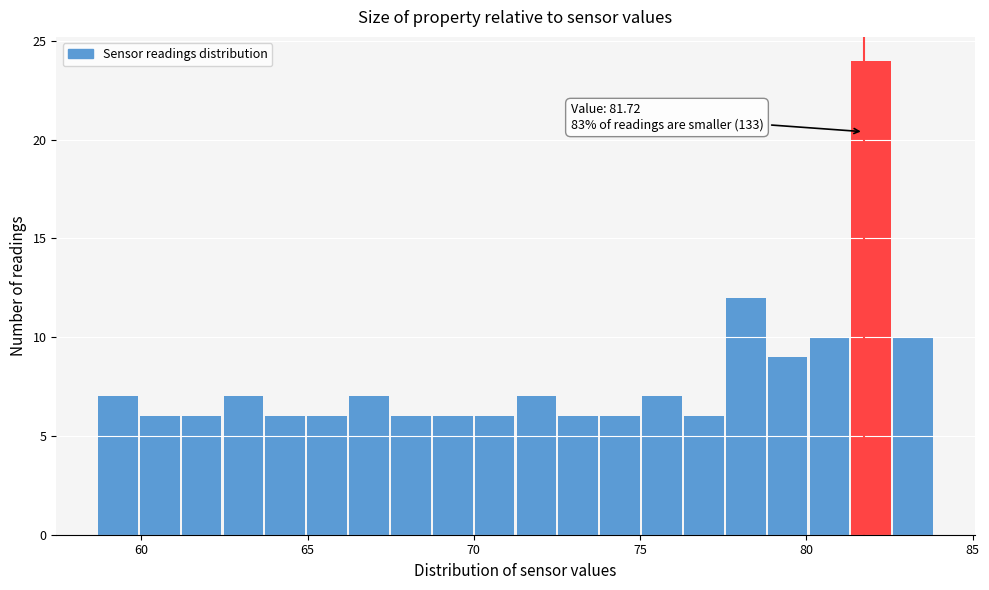

Around what value on the x-axis is the tallest bar? Give the approximate position of its centre, as read against the axis.

82.0